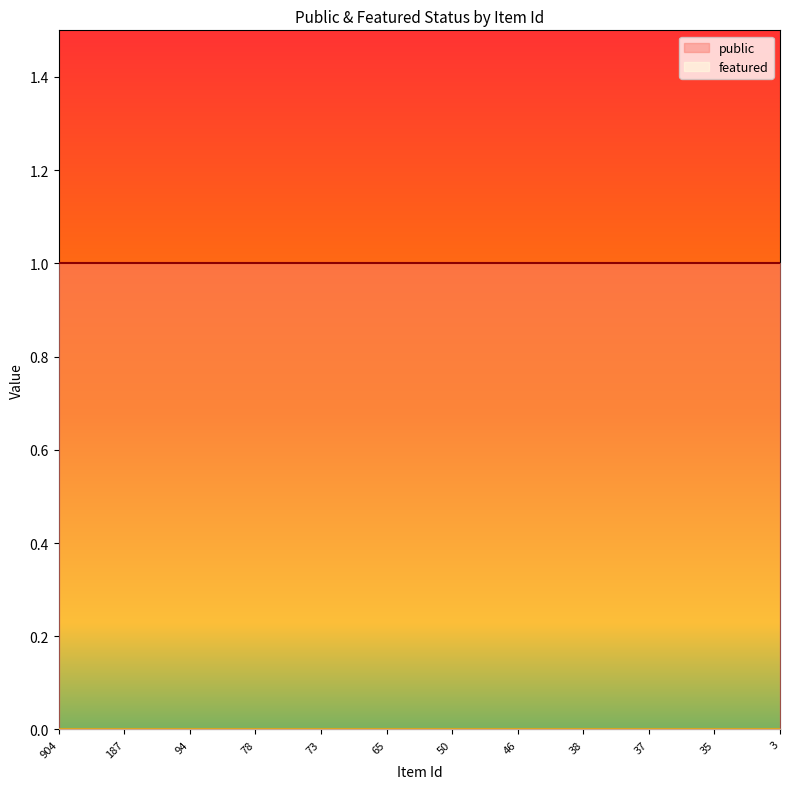

Rank the series at 3 from lowest to highest value.

featured, public